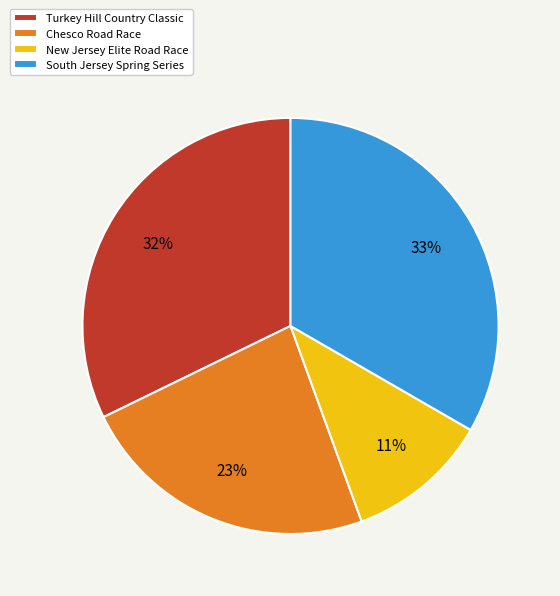

Does Chesco Road Race represent more than half of the total?

No